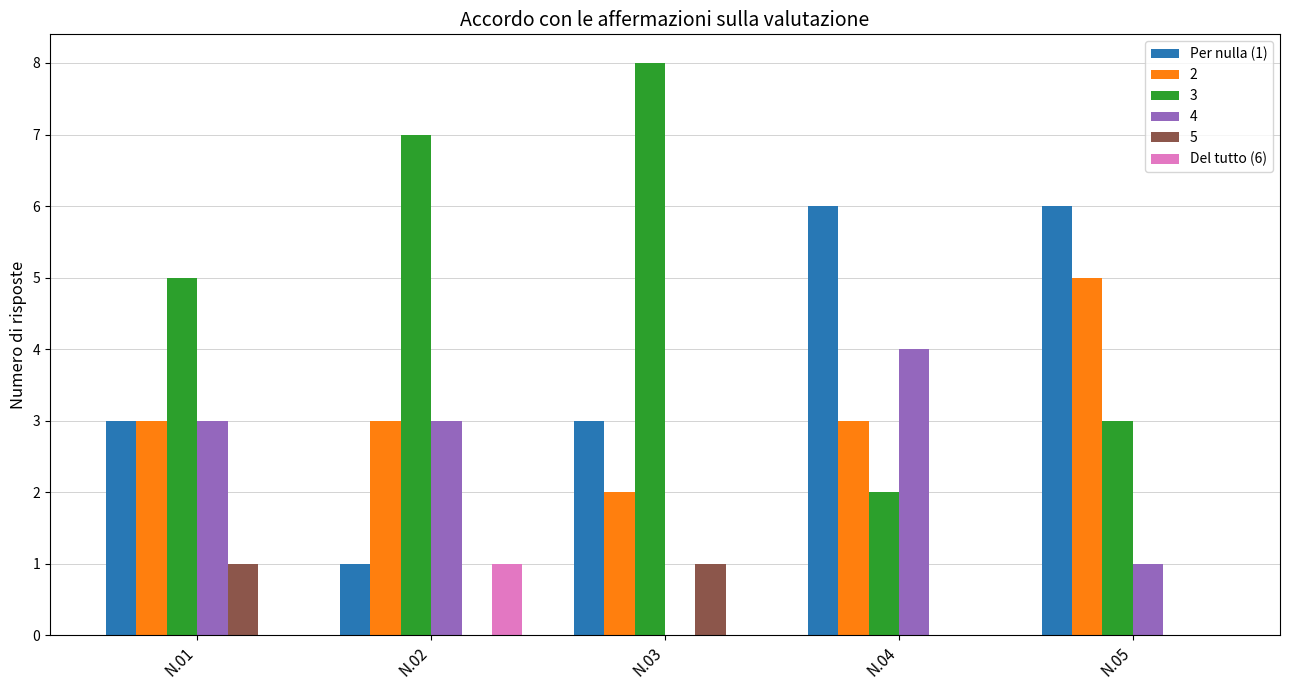

True or false: Per nulla (1) has a value of 10 at N.04.

False